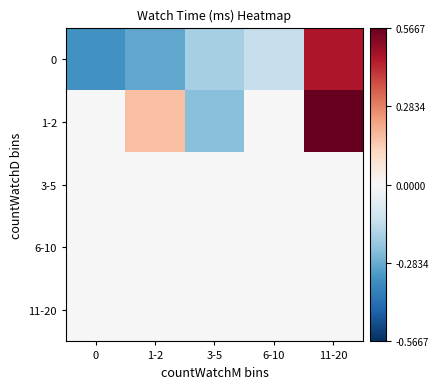

Which series has the largest total across all categories?

1-2